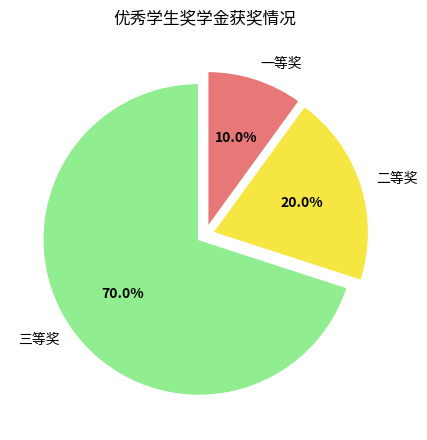

The 一等奖 slice represents 10% of the pie. True or false?

True